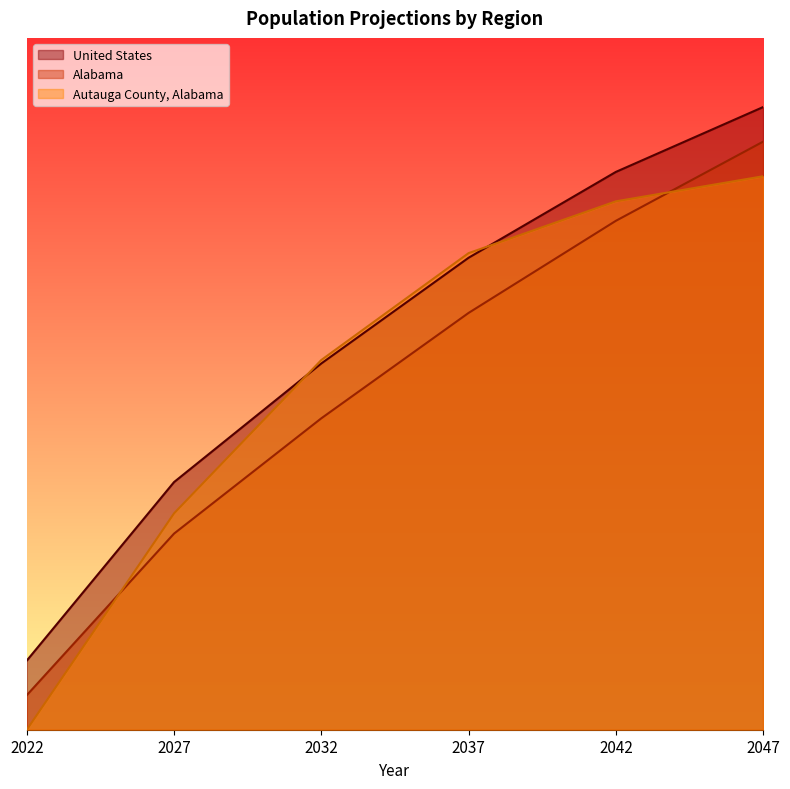

True or false: Autauga County, Alabama and United States cross at least once.

True